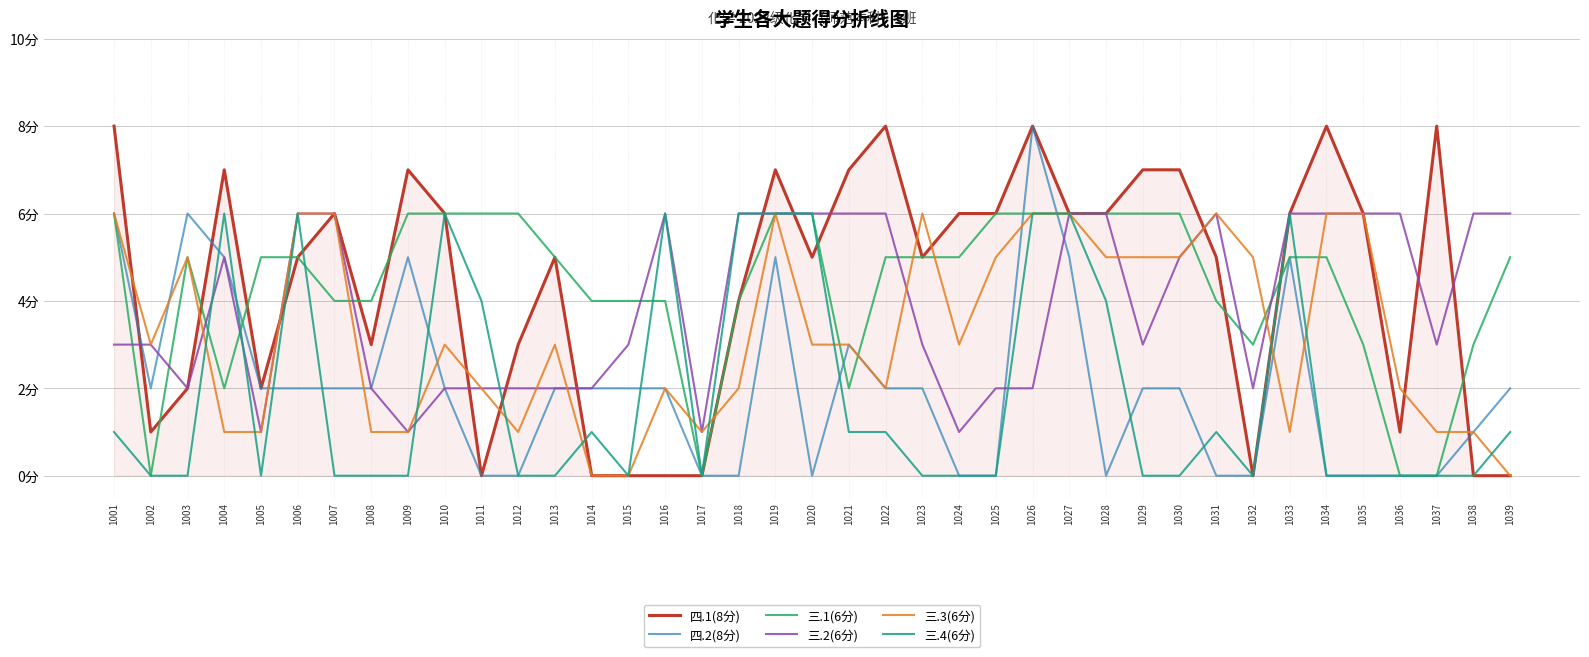

Does the chart display data point markers on the line(s)?

No